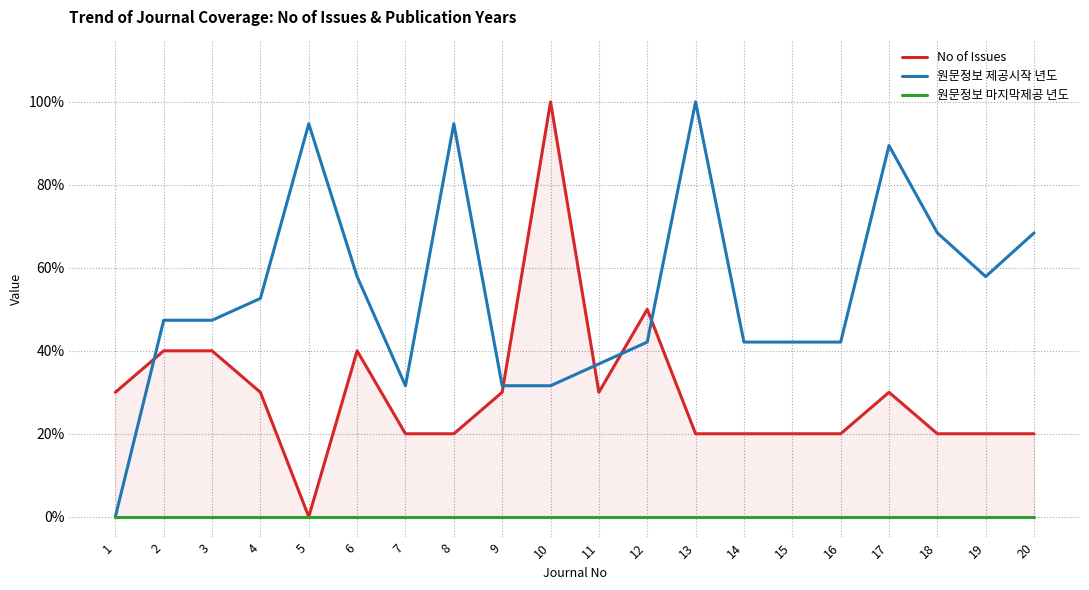

Reading left to right, list all the values displayed in this chart.

No of Issues: 0.3	0.4	0.4	0.3	0.0	0.4	0.2	0.2	0.3	1.0	0.3	0.5	0.2	0.2	0.2	0.2	0.3	0.2	0.2	0.2
원문정보 제공시작 년도: 0.0	0.5	0.5	0.5	0.9	0.6	0.3	0.9	0.3	0.3	0.4	0.4	1.0	0.4	0.4	0.4	0.9	0.7	0.6	0.7
원문정보 마지막제공 년도: 0.0	0.0	0.0	0.0	0.0	0.0	0.0	0.0	0.0	0.0	0.0	0.0	0.0	0.0	0.0	0.0	0.0	0.0	0.0	0.0